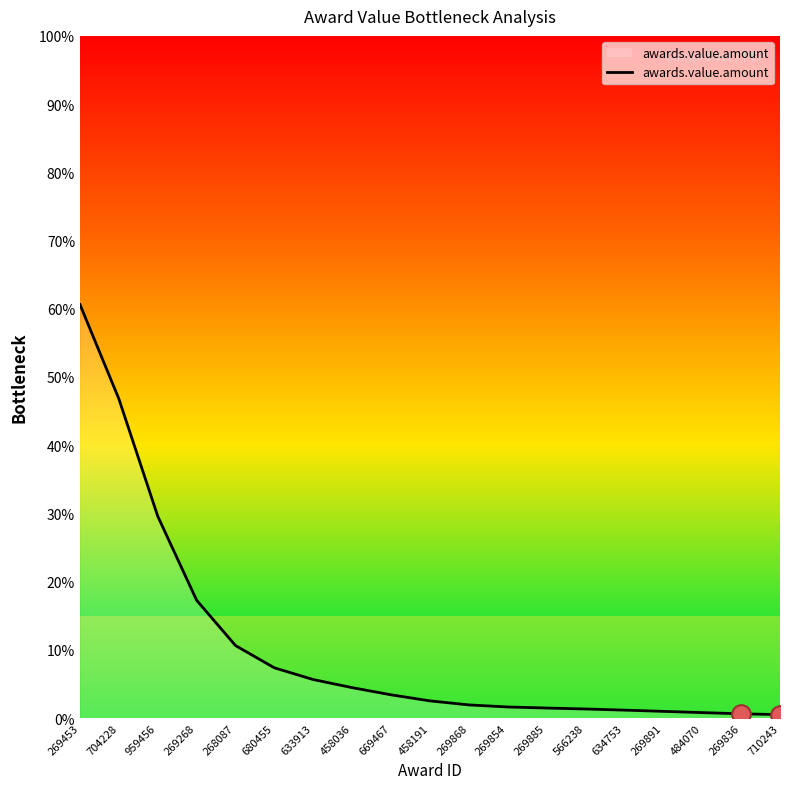

Approximately how many times larger is the value at 269891 compared to 669467?

0.3